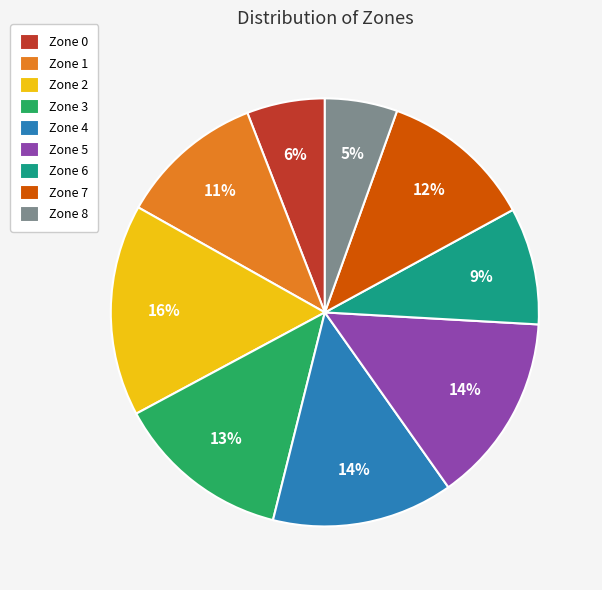

Is it true that Zone 7 is 12% of the pie?

True